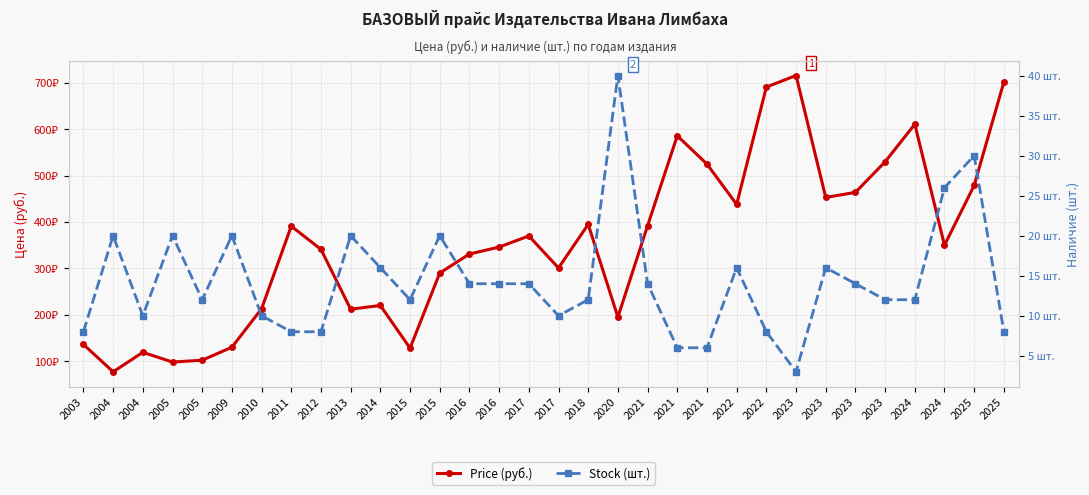

The Price (руб.) series shows 778 at 2023. True or false?

False